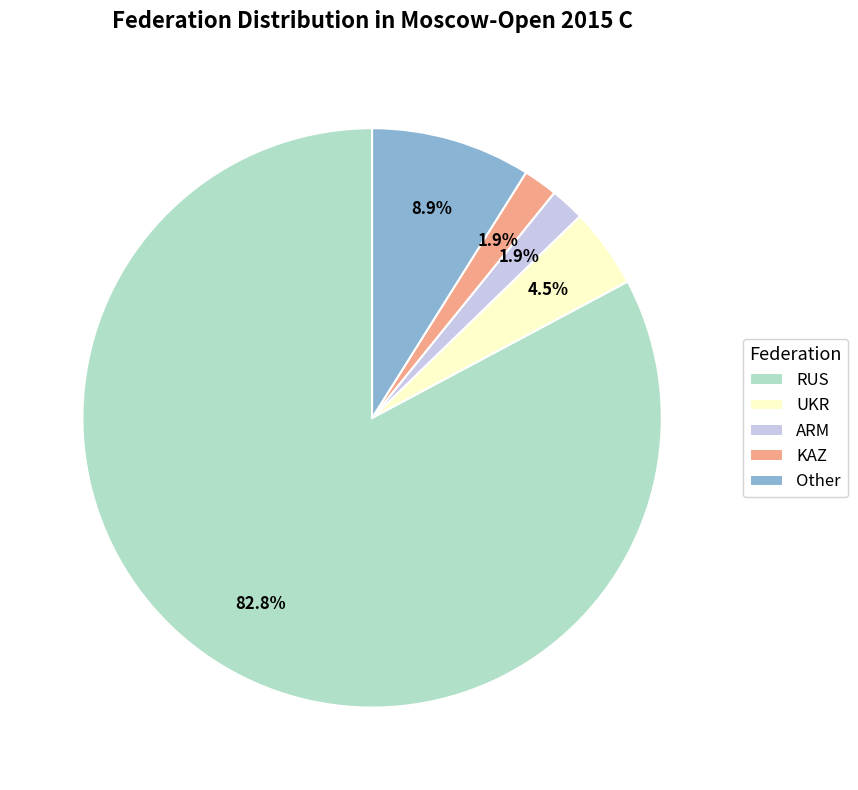

Which has a higher value, UKR or ARM?

UKR